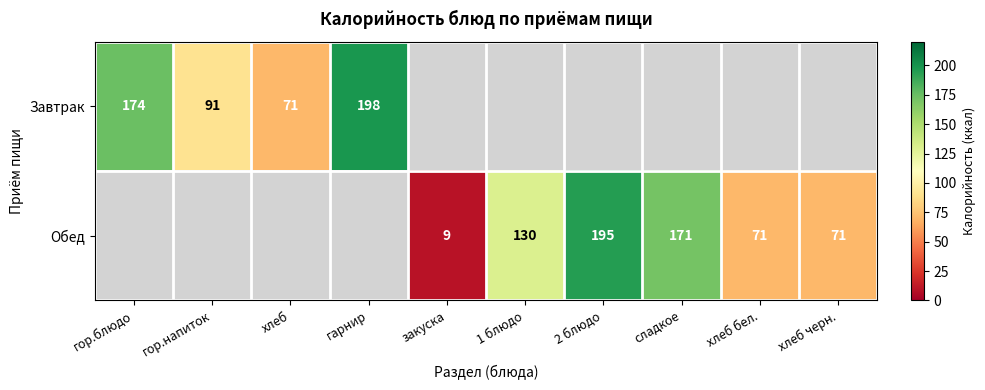

Is it true that Завтрак equals 198 at гарнир?

True